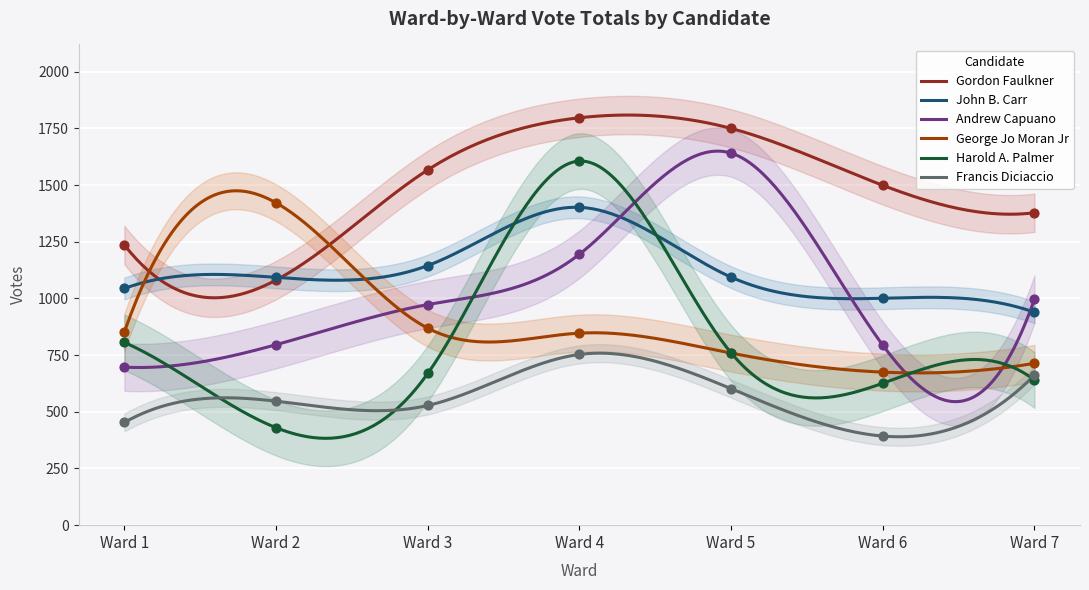

Which series has the largest Y range (max minus min)?

Harold A. Palmer